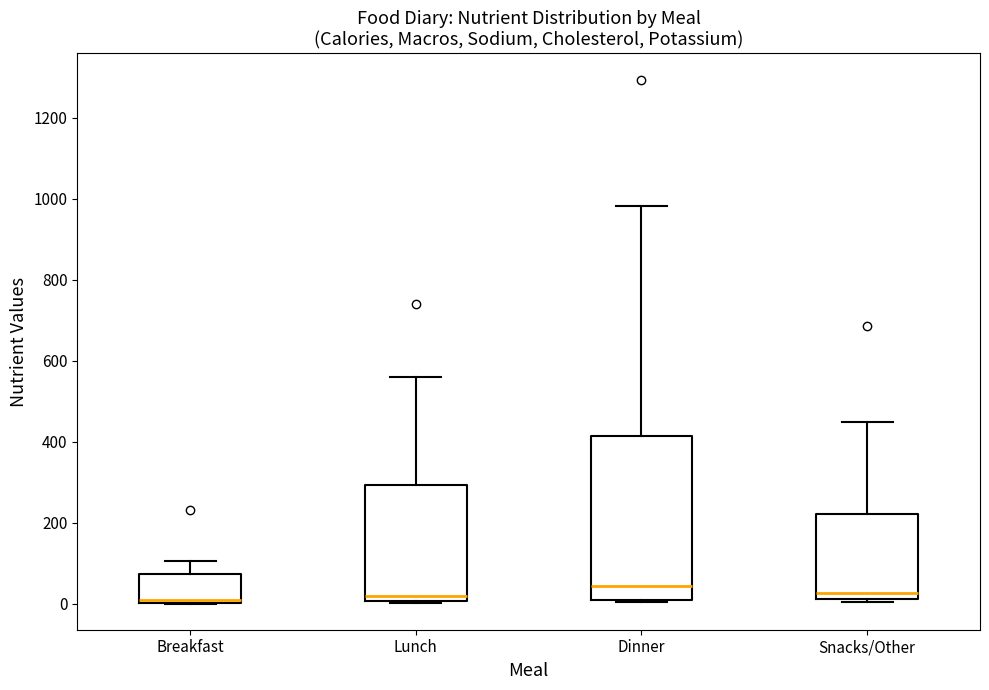

Where is the upper edge of the box for Lunch on the y-axis? The values are not printed on the chart, so give them approximately, as read against the axis.

300